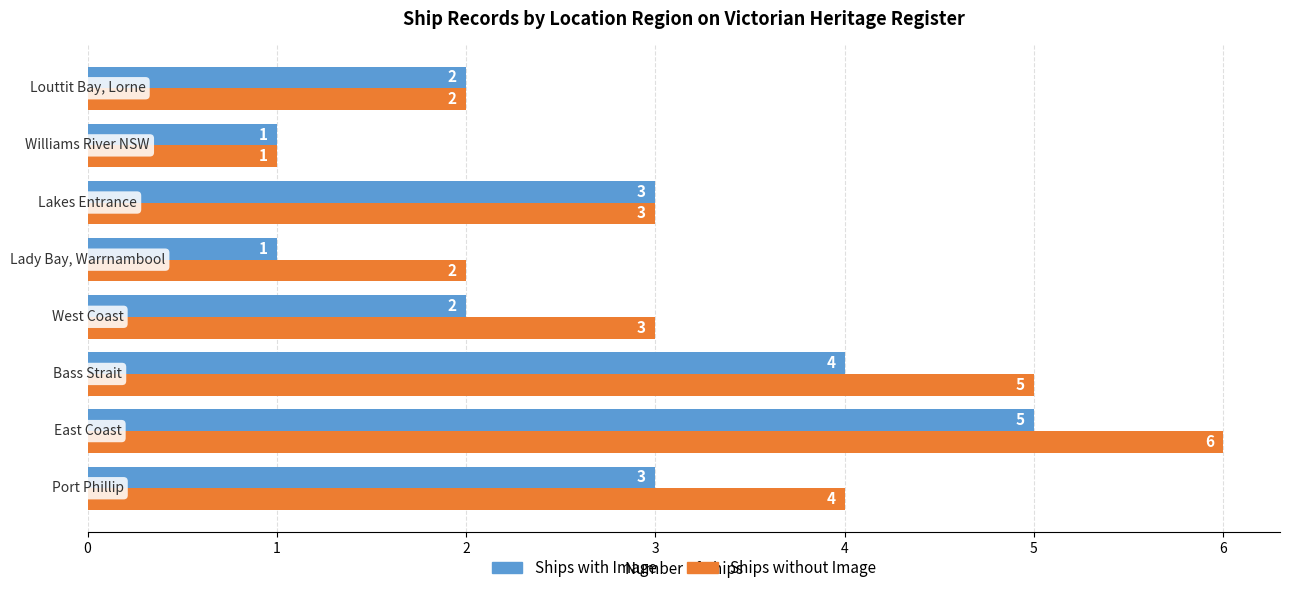

What is the difference between the second highest and second lowest values in the Ships with Image series?

3